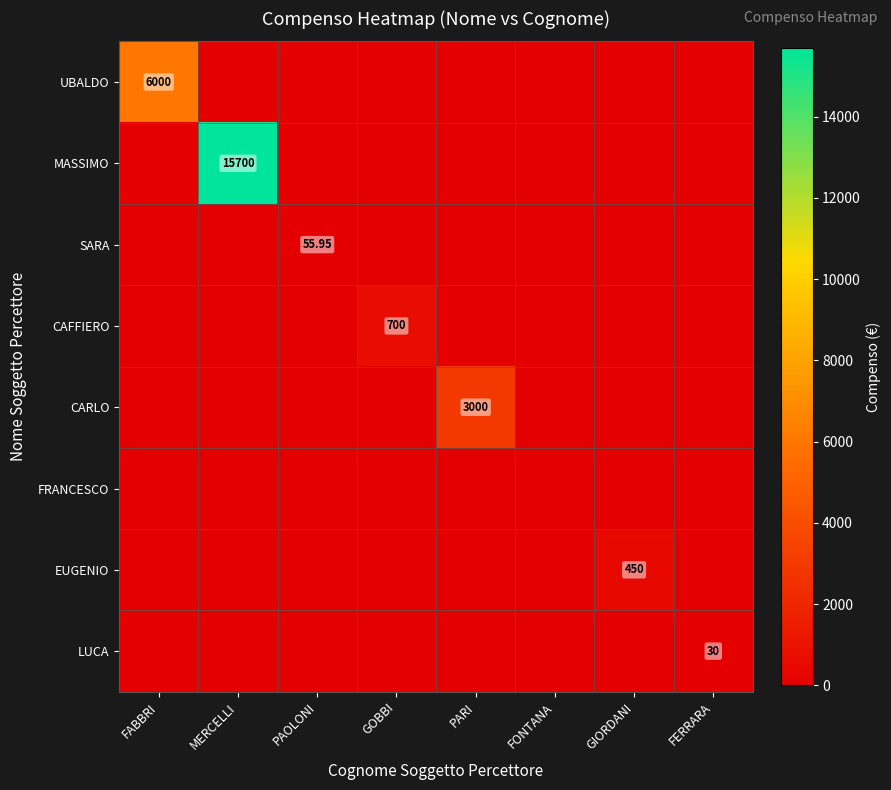

What is the sum of all CAFFIERO values?

700.0